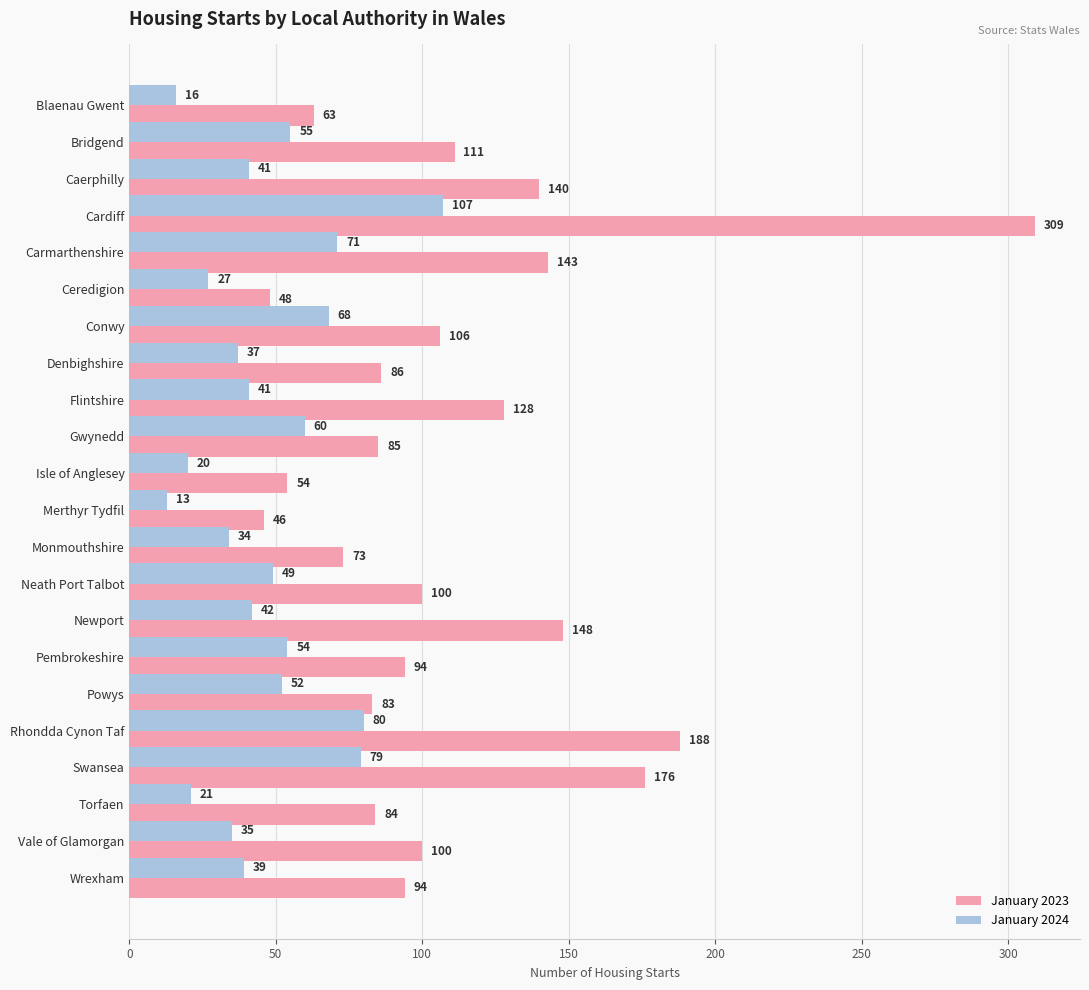

What is the spread (max minus min) of values at Conwy?

38